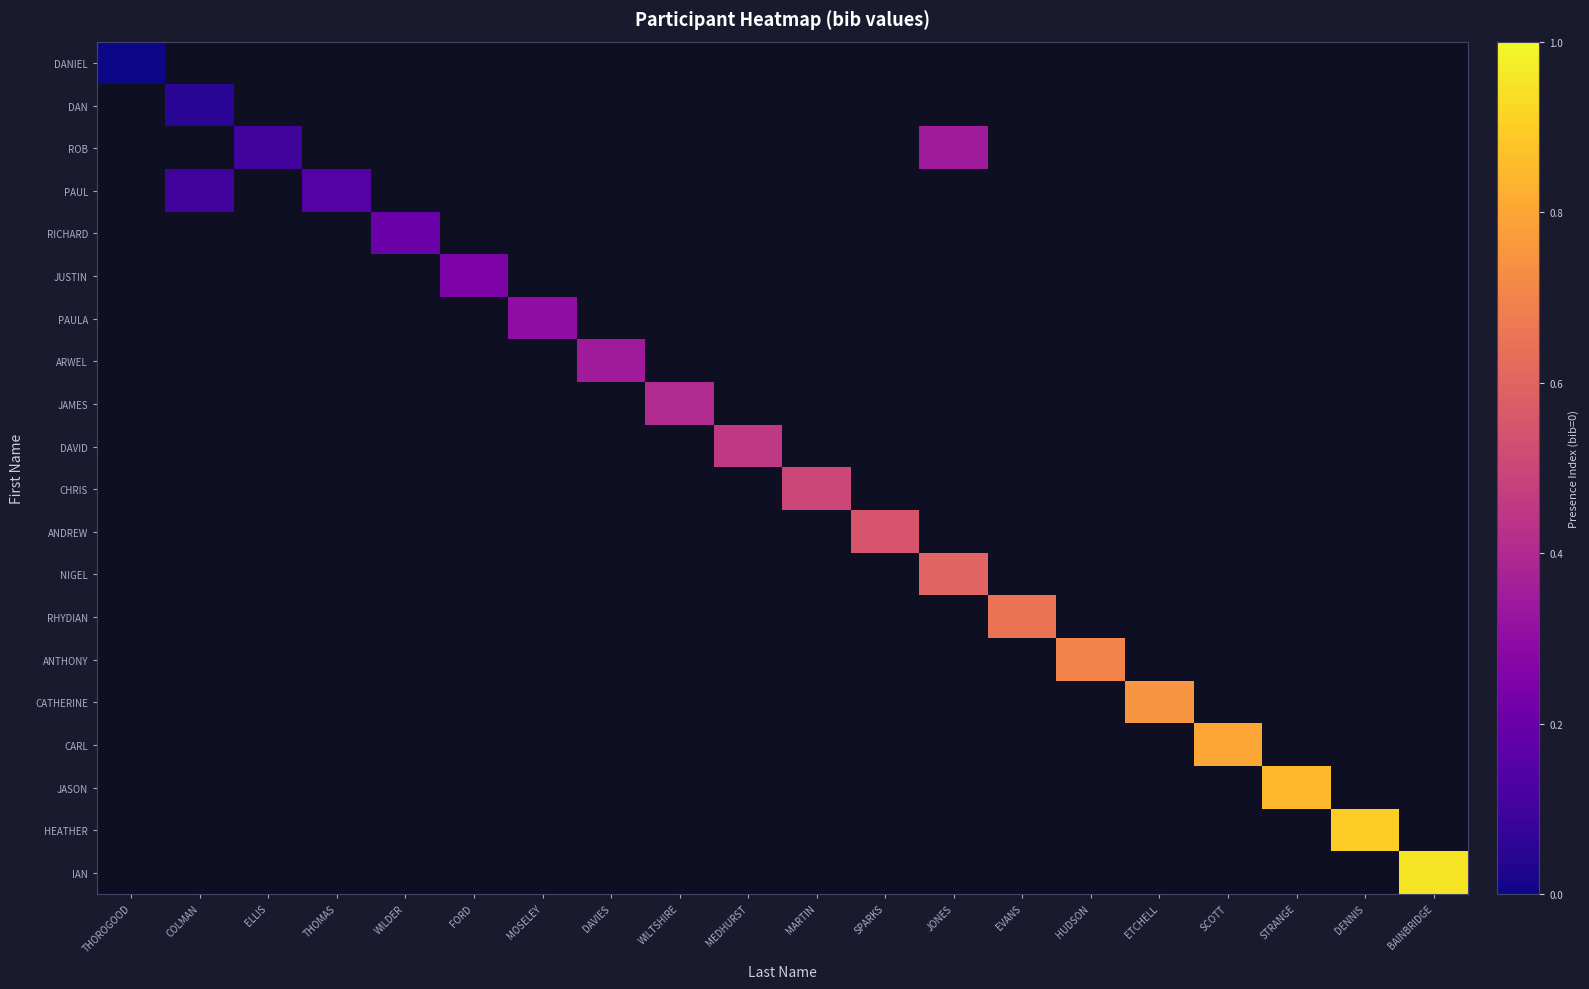

Which category has the highest value across all series?

BAINBRIDGE